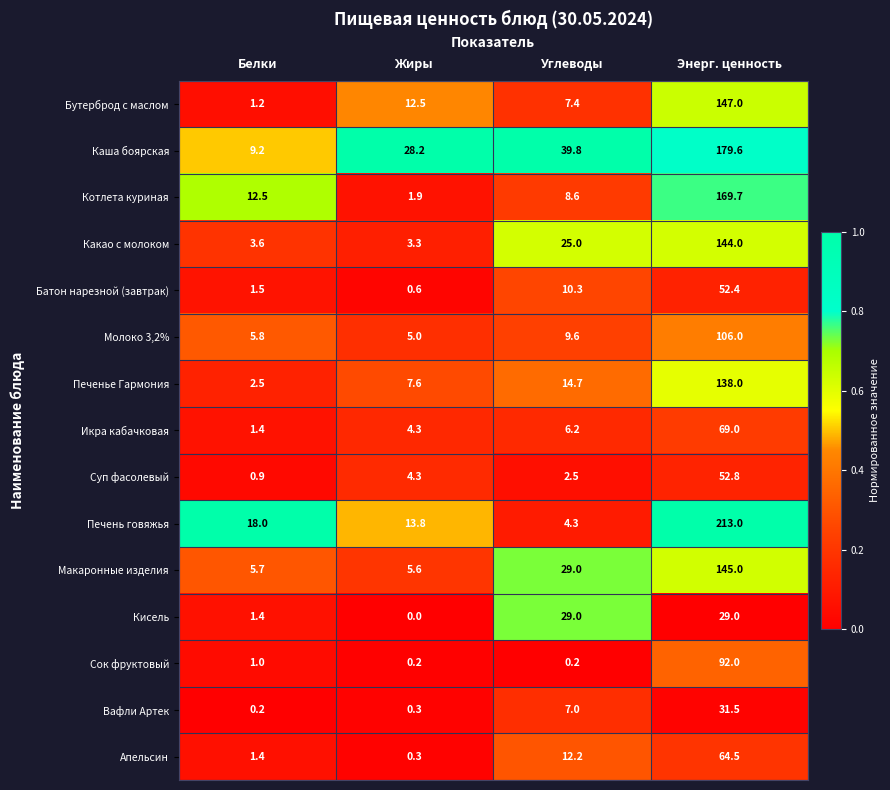

At Энерг. ценность, list the series in order from largest to smallest.

Печень говяжья, Каша боярская, Котлета куриная, Бутерброд с маслом, Макаронные изделия, Какао с молоком, Печенье Гармония, Молоко 3,2%, Сок фруктовый, Икра кабачковая, Апельсин, Суп фасолевый, Батон нарезной (завтрак), Вафли Артек, Кисель